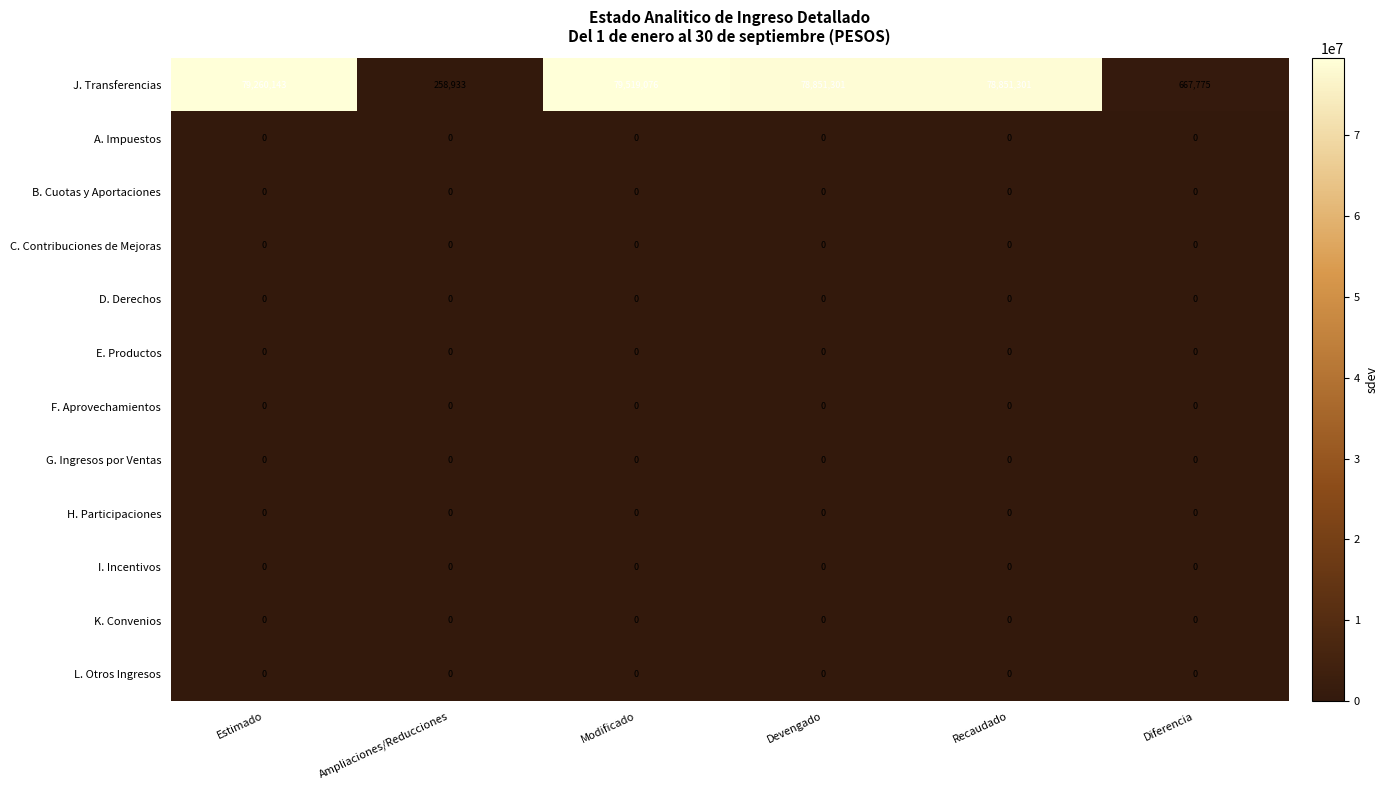

Between Modificado and Devengado, which series saw the biggest shift?

J. Transferencias